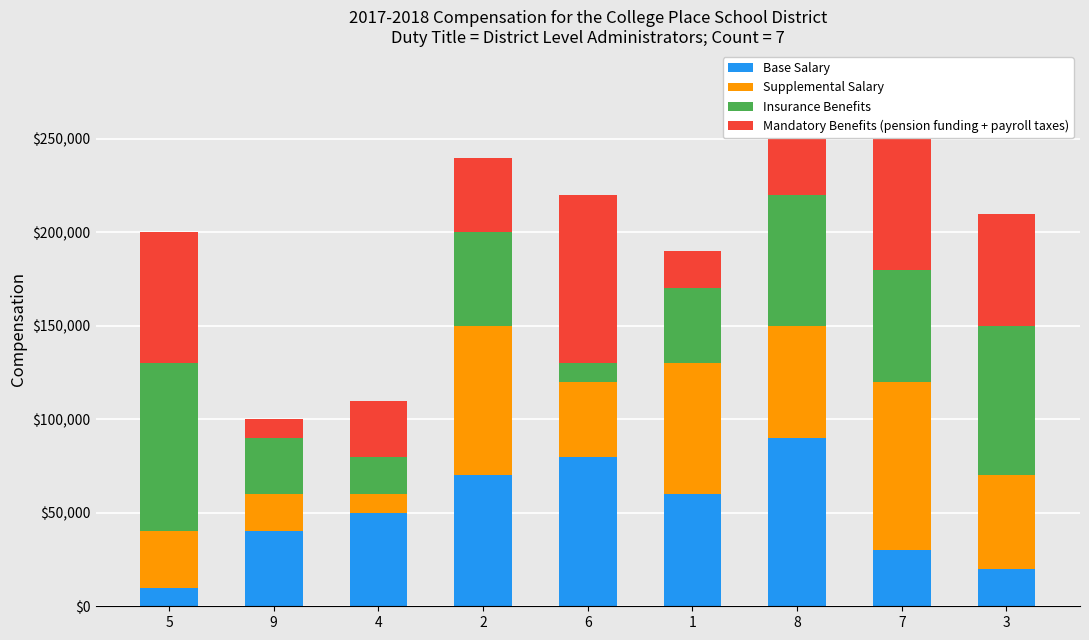

How many distinct data groups are displayed?

4